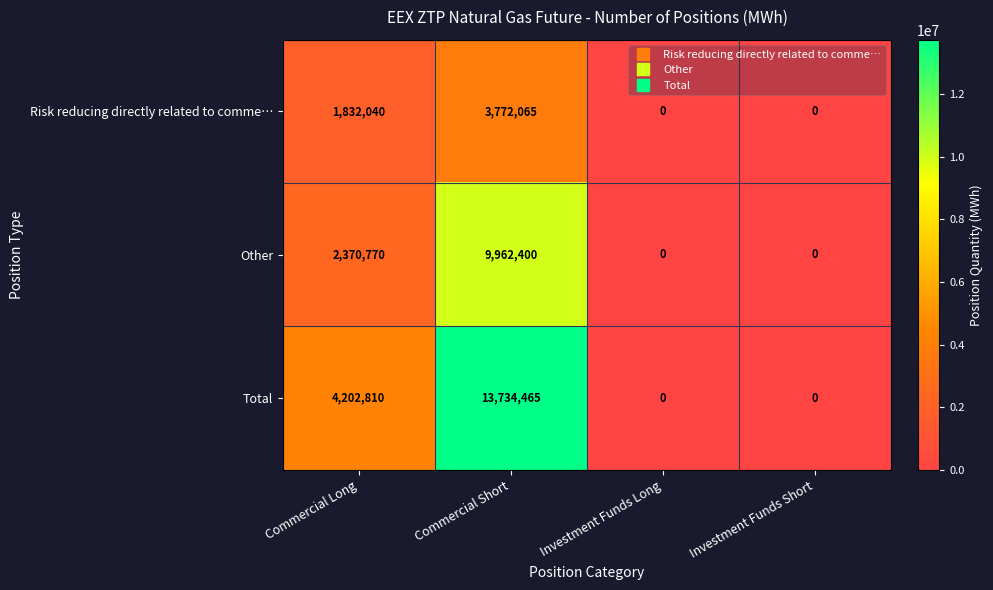

At which label is Total closest to 6867232?

Commercial Long